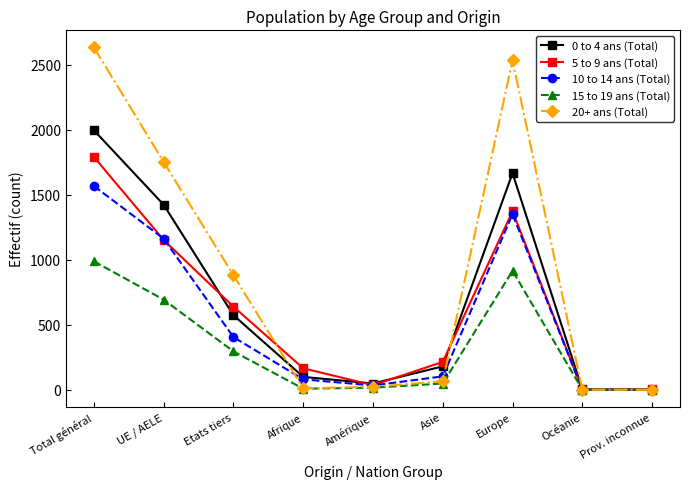

What is the average value of the 20+ ans (Total) series?

878